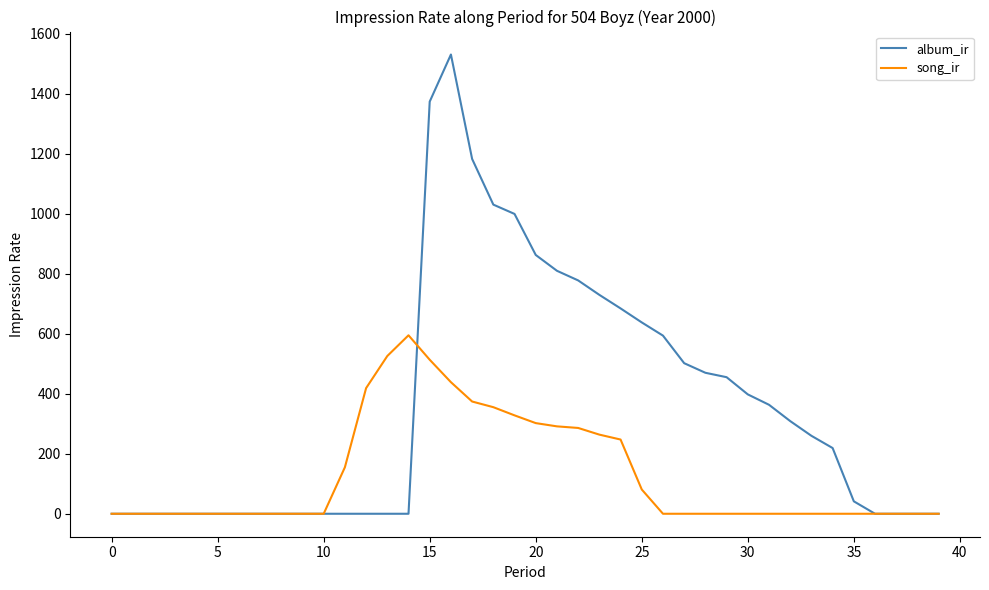

Which series has the largest total across all categories?

album_ir